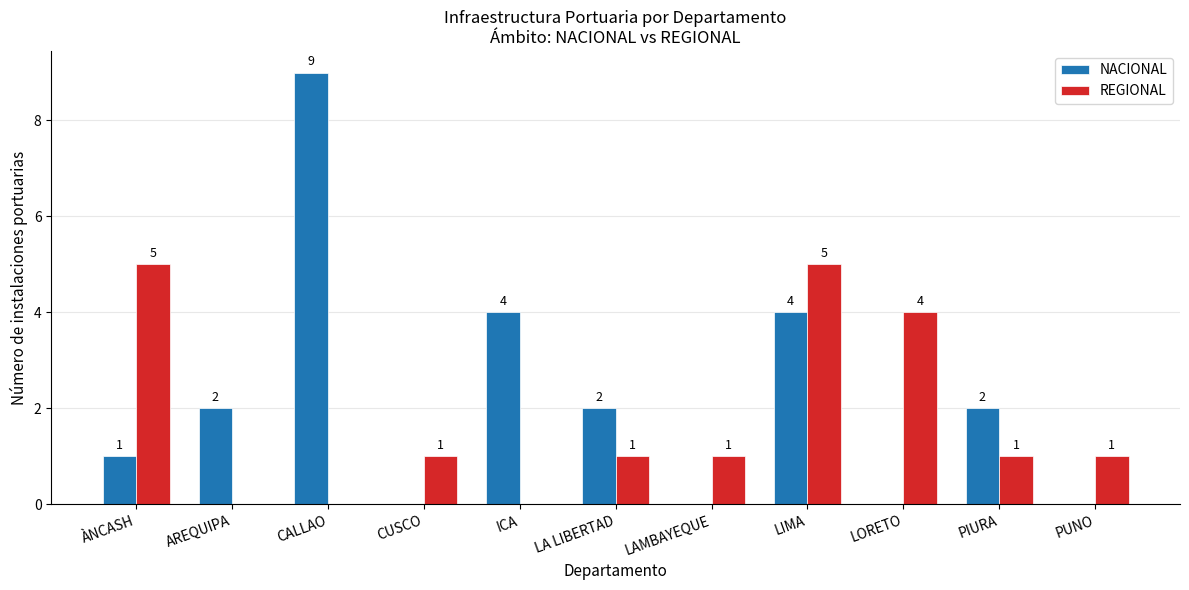

What value does the REGIONAL series have at ÀNCASH?

5